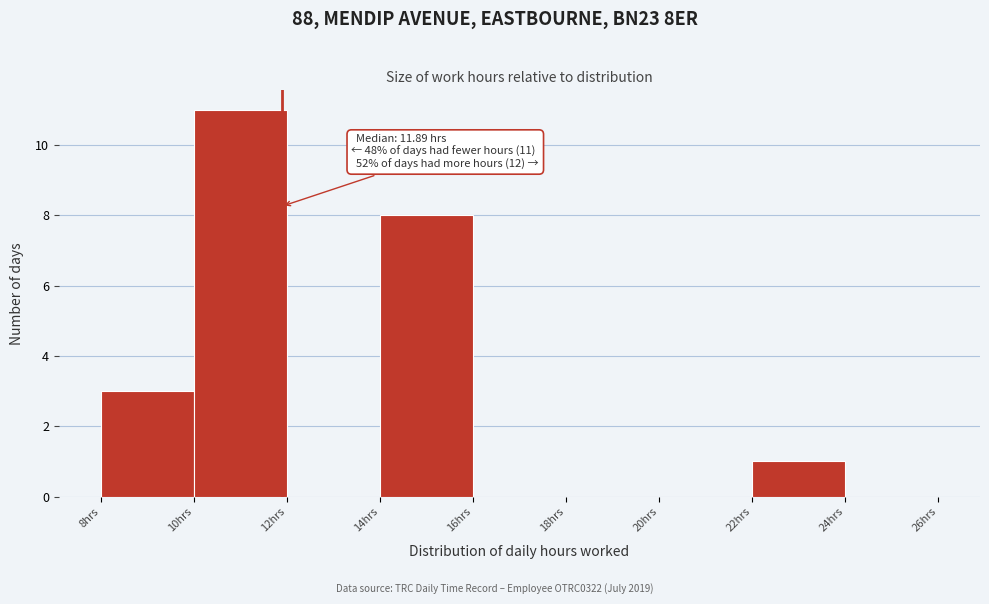

Which range on the x-axis has the tallest bar?

10 to 12